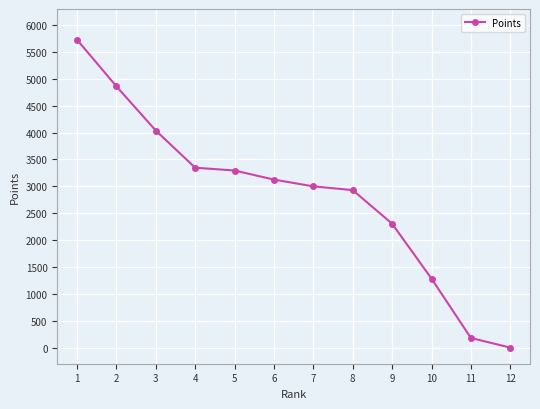

What is the value of the 7th point from the left?

3000